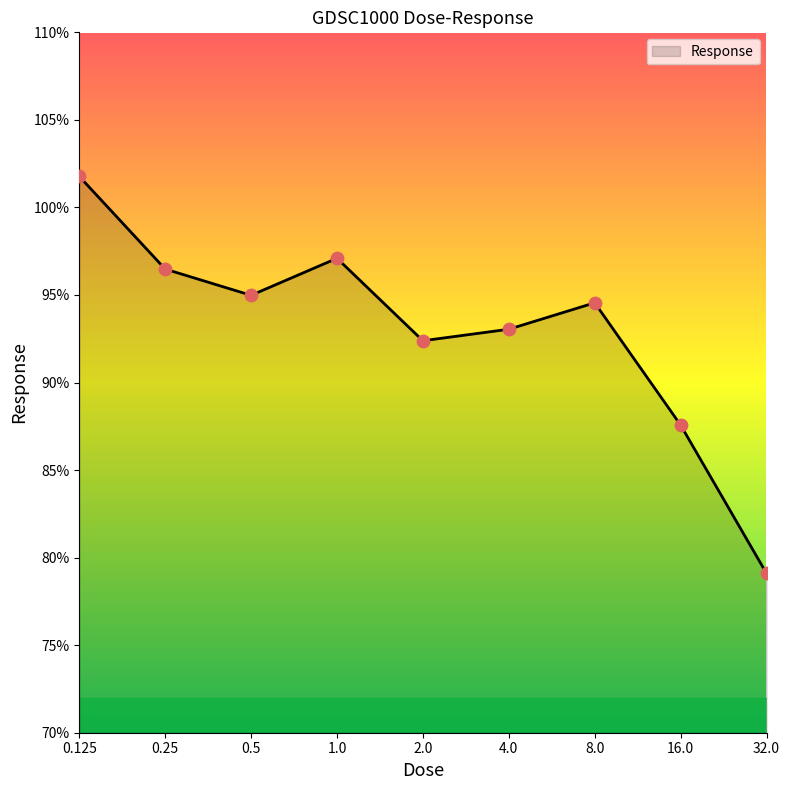

What is the greatest value displayed?

101.8